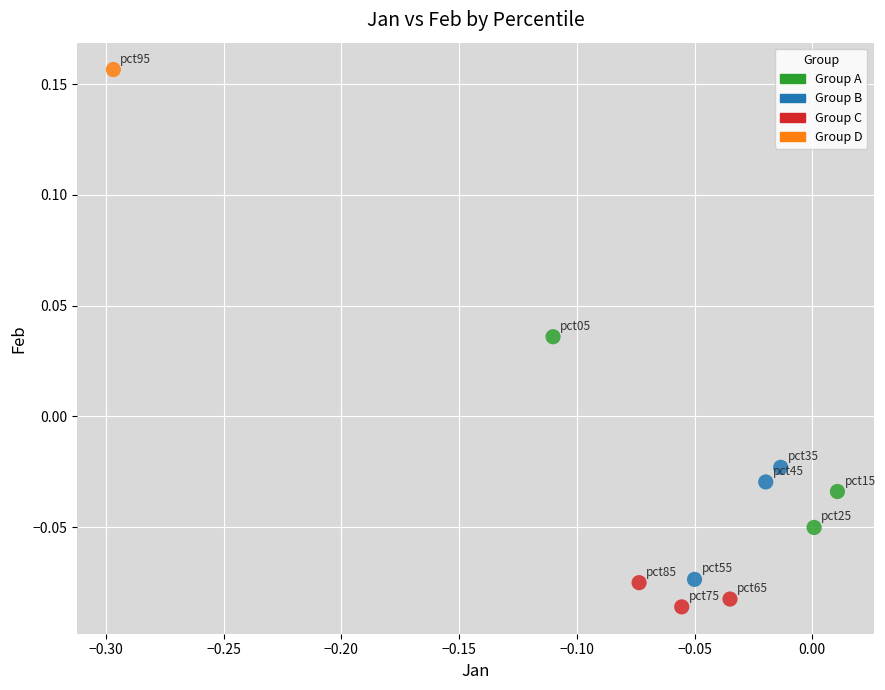

What are all the series names shown in the legend?

Group A, Group B, Group C, Group D